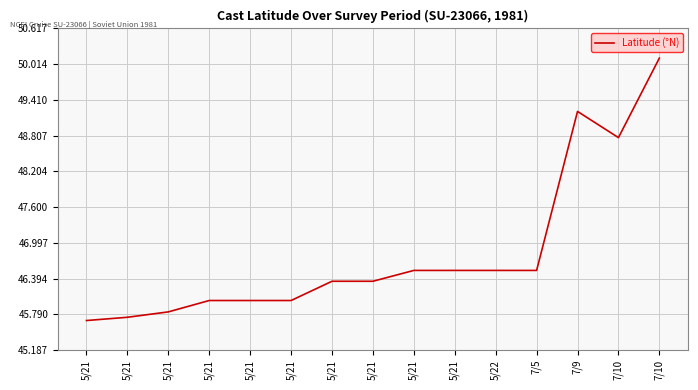

How many lines are shown in the chart?

1